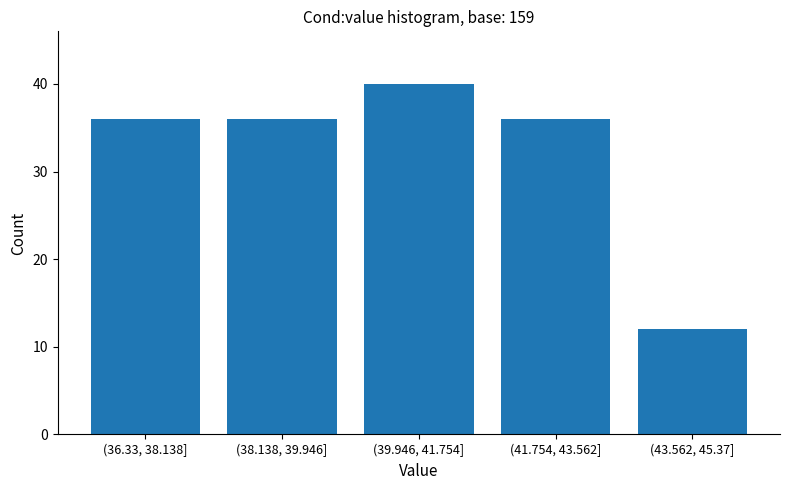

Reading left to right, transcribe all the data shown in this chart.

36	36	40	36	12